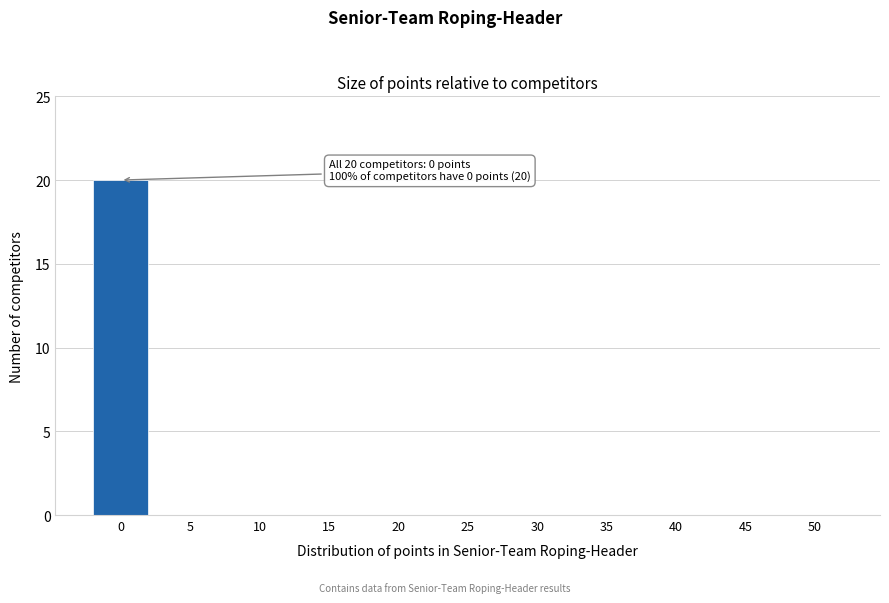

Reading left to right, transcribe all the data shown in this chart.

0=20	5=0	10=0	15=0	20=0	25=0	30=0	35=0	40=0	45=0	50=0